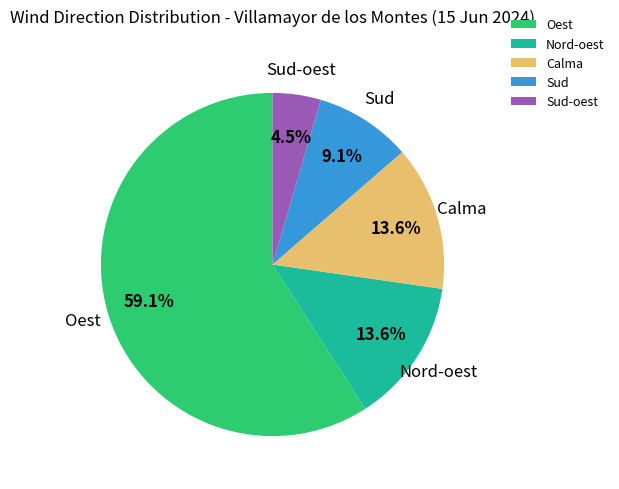

Combined, do Sud and Sud-oest account for over 50%?

No